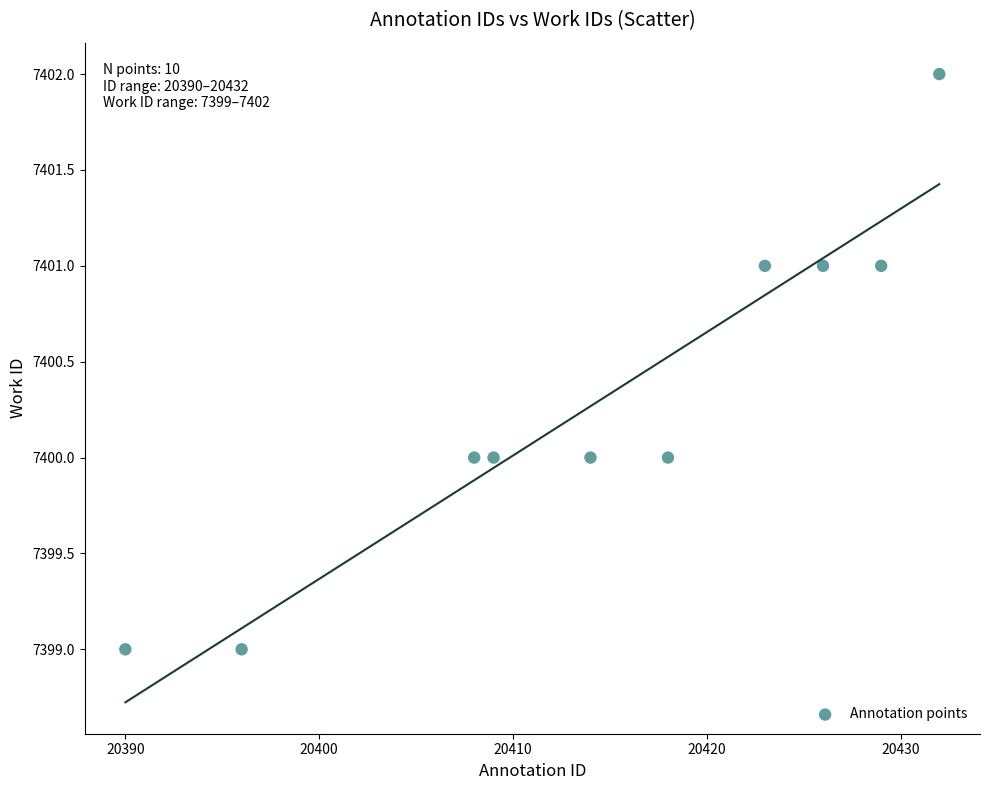

What is the range of Y values (max minus min)?

3